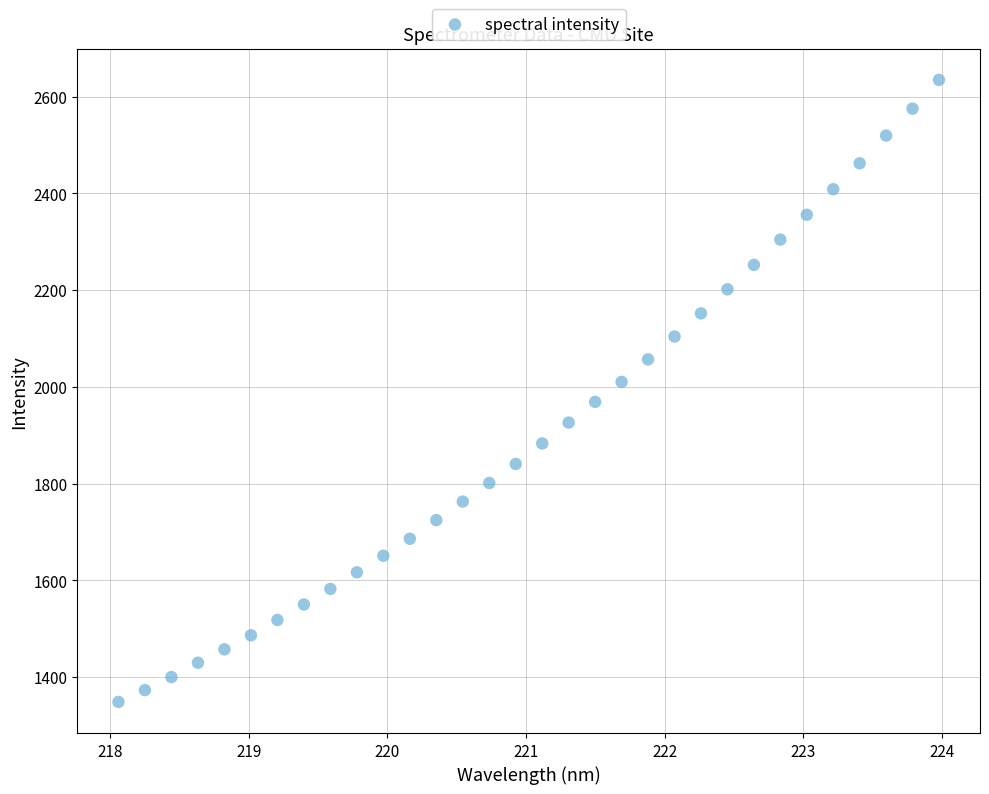

What is the range of Y values (max minus min)?

1286.1